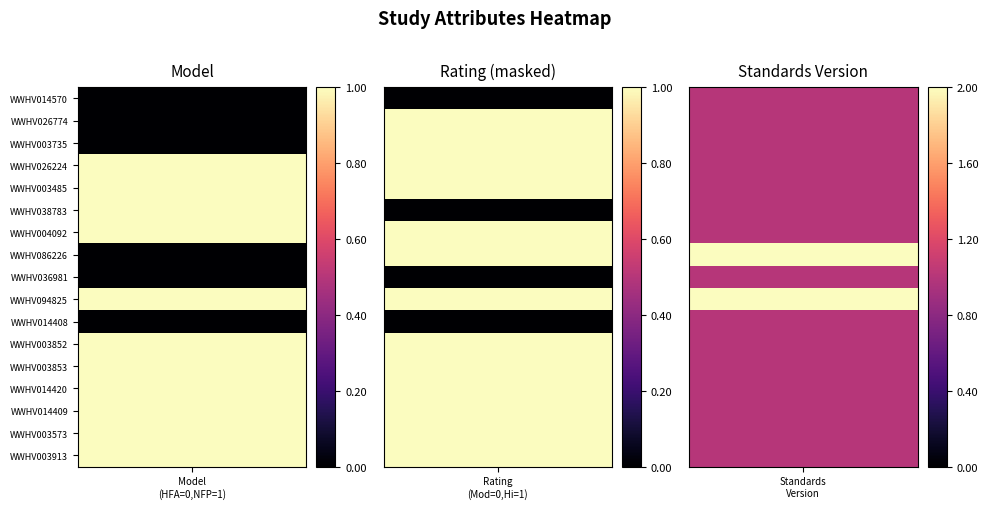

What is the difference between the maximum and minimum values?

1